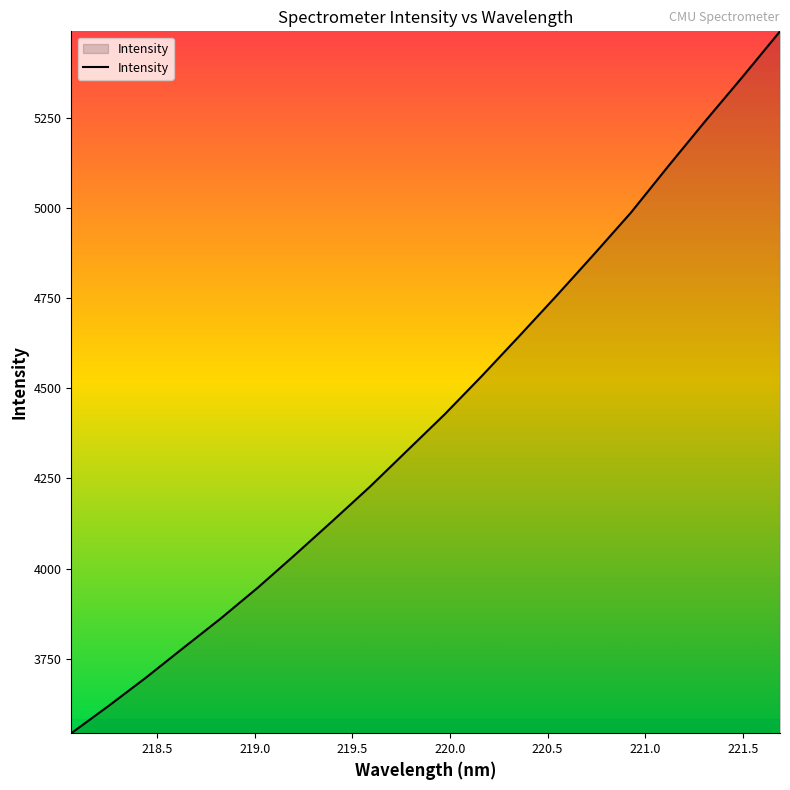

What is the smallest value displayed?

3542.8